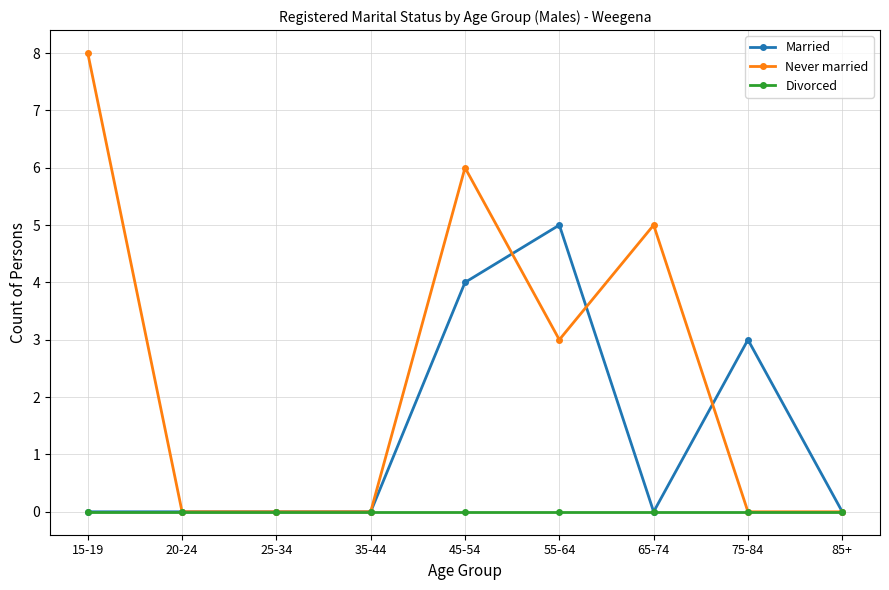

What is the label of the 4th point from the left?

35-44